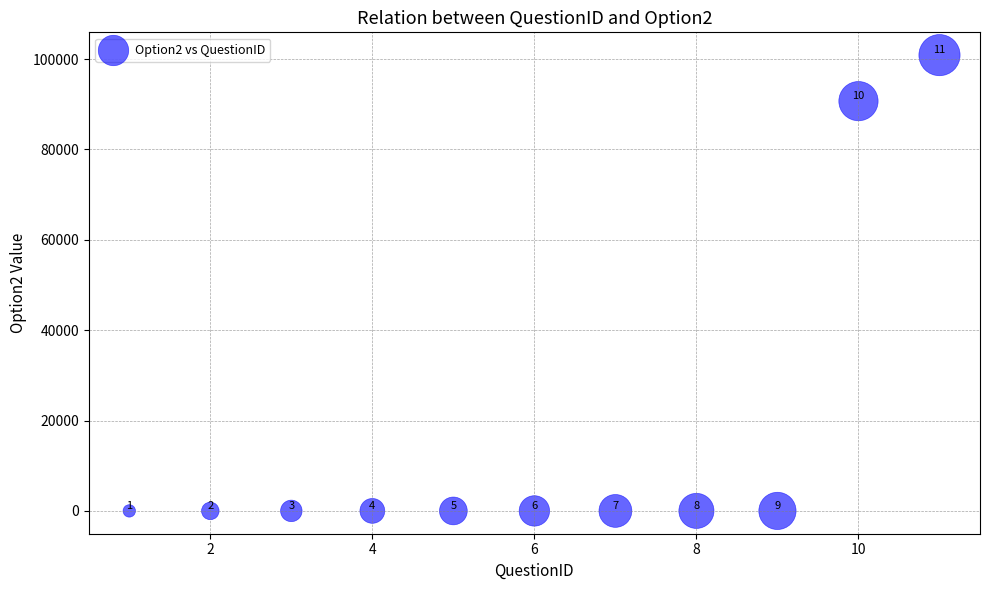

What is the average Y value?

17421